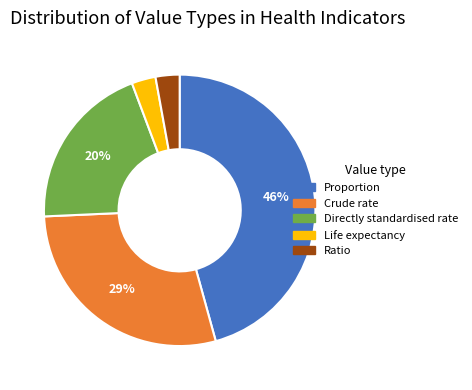

How many slices are in this pie chart?

5